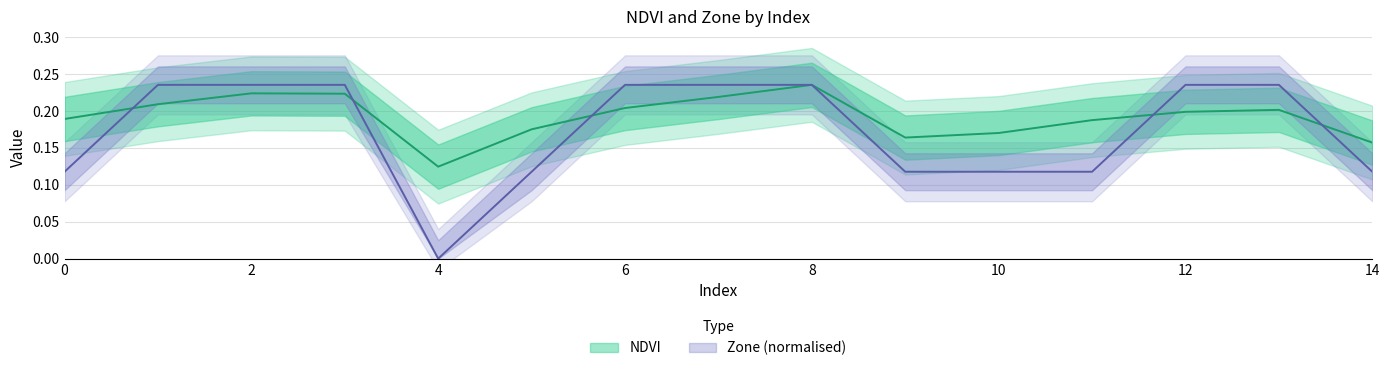

Rank the series by their maximum value, from highest to lowest.

NDVI, Zone